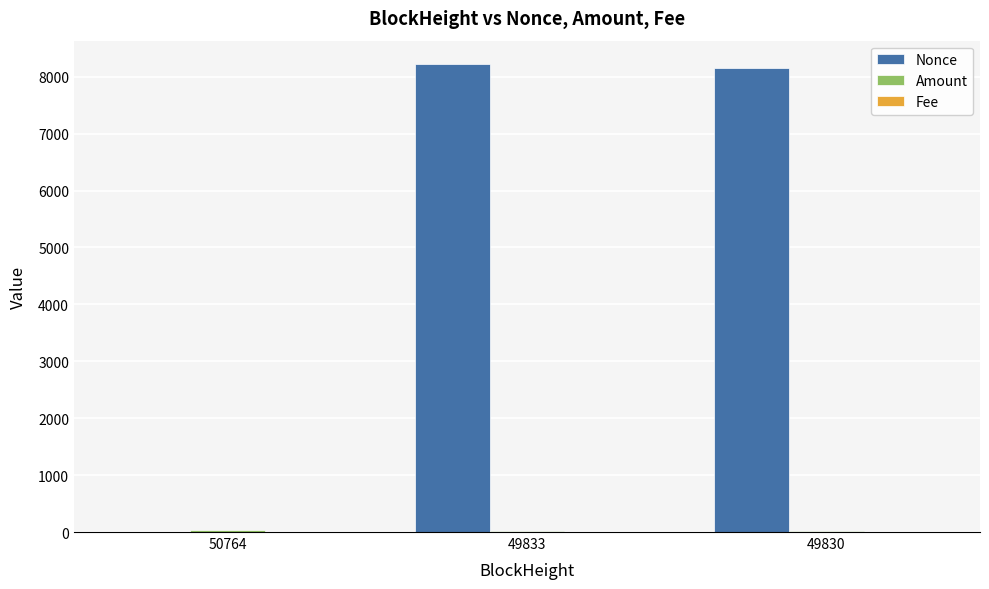

Which series has the largest total across all categories?

Nonce